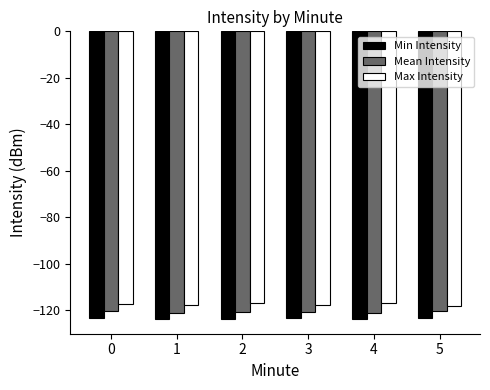

What is the sum of the Mean Intensity values at 5 and 1?

-241.4